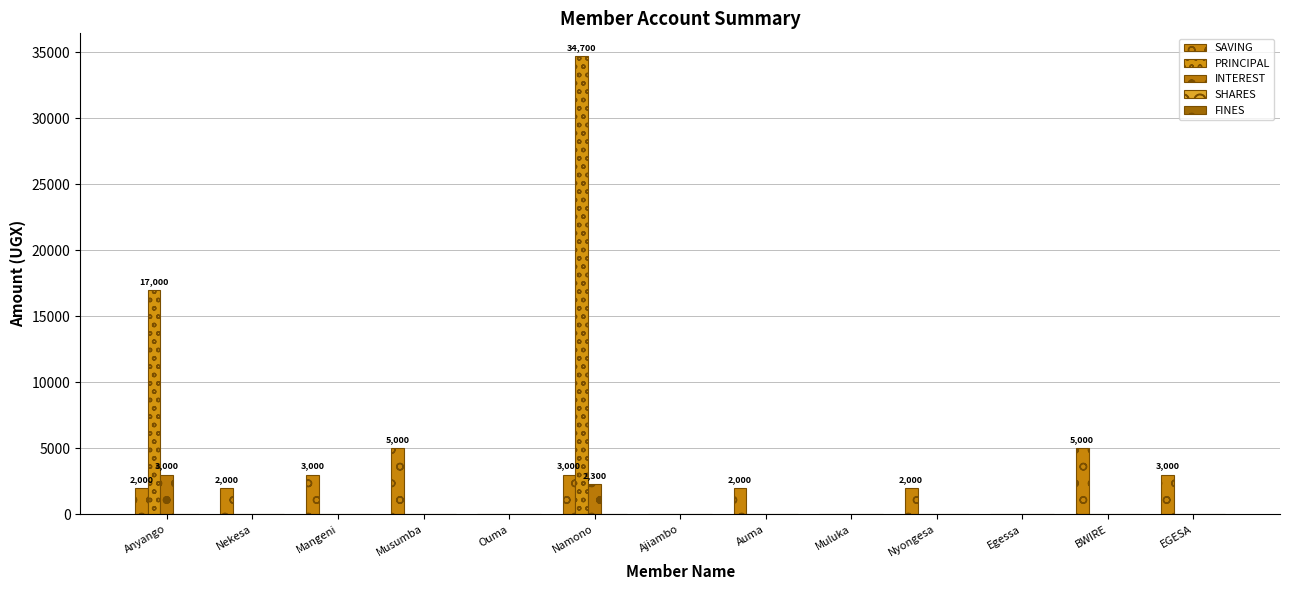

How many values in the PRINCIPAL series exceed 0?

2